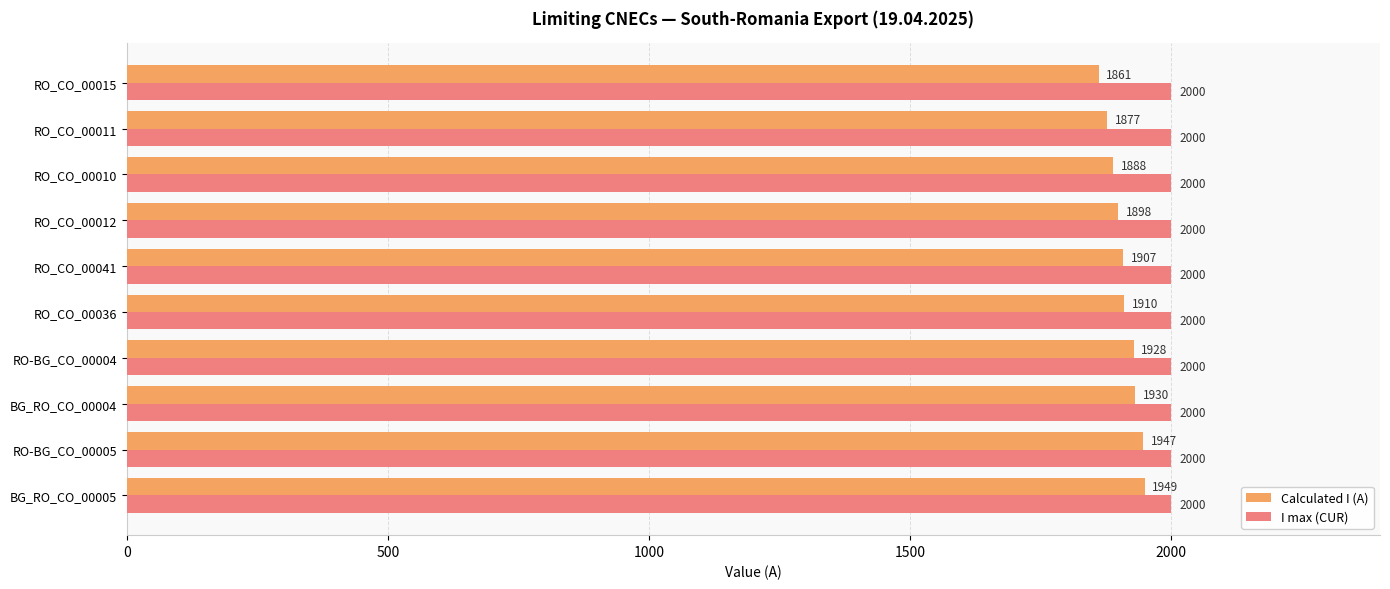

At which label is Calculated I (A) closest to 1905?

RO_CO_00041